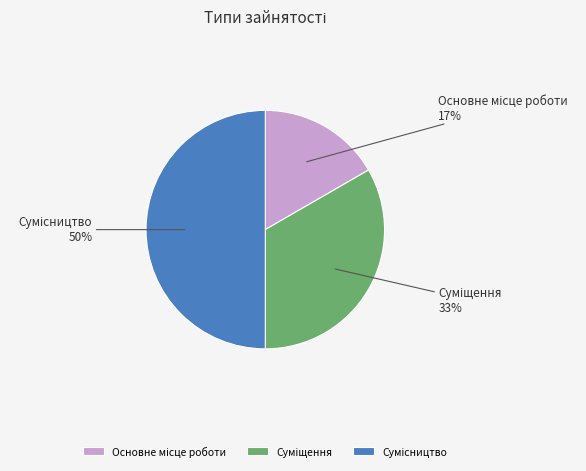

To the nearest percent, what is the average slice percentage?

33%